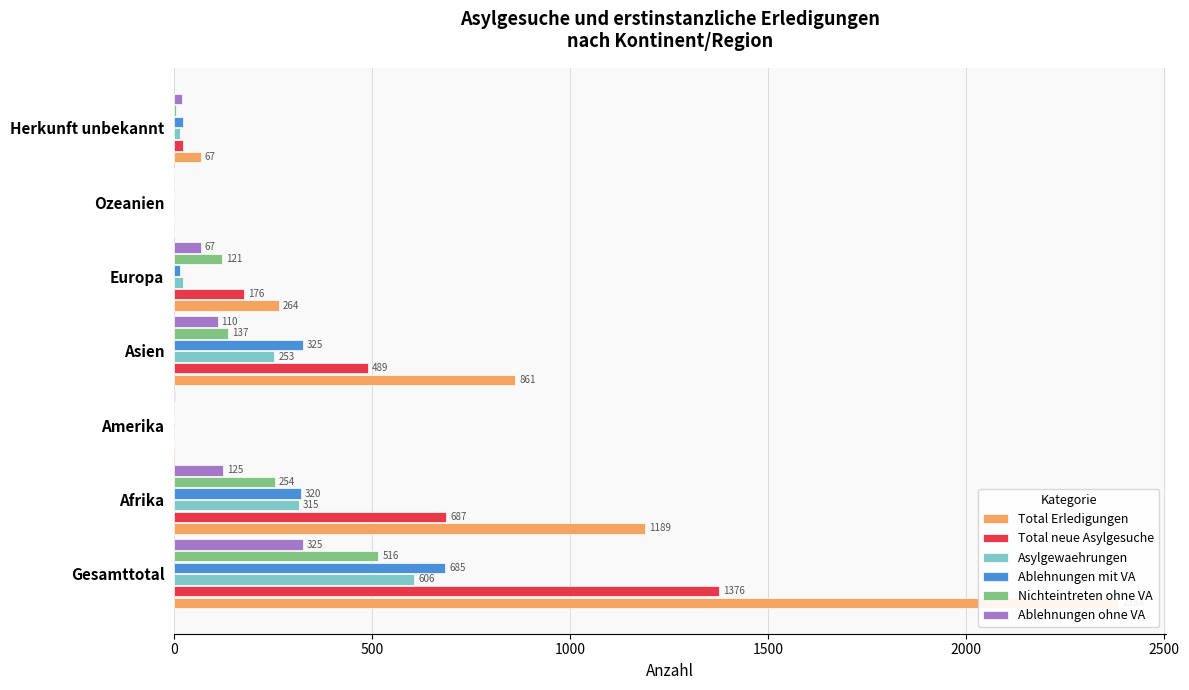

Is the value of Total Erledigungen at Europa greater than the value of Nichteintreten ohne VA at Gesamttotal?

No